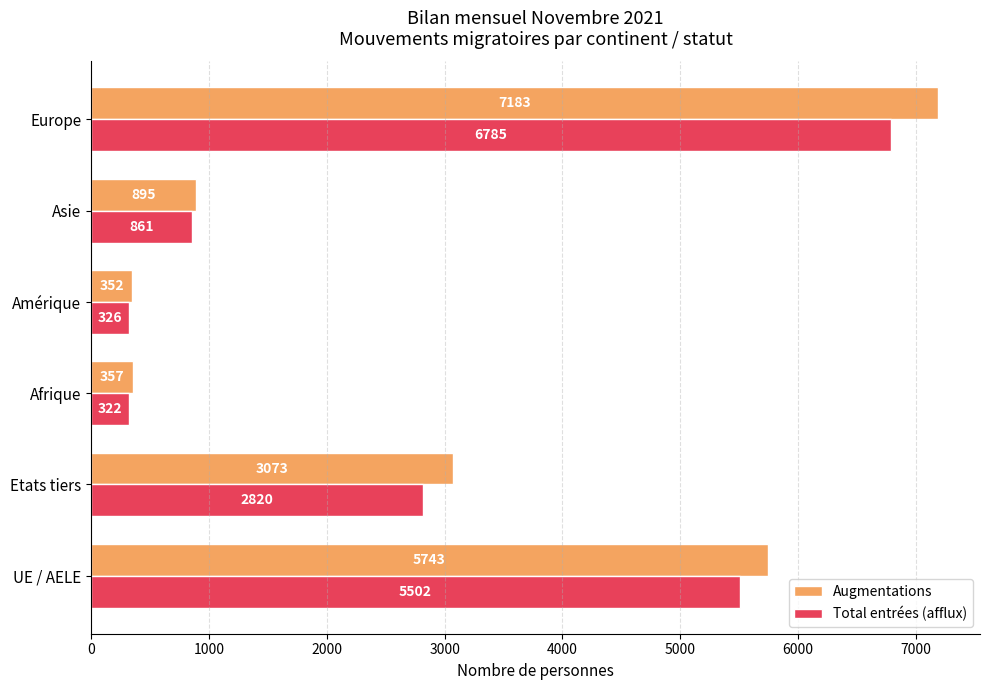

Which category has the lowest value in the Total entrées (afflux) series?

Afrique